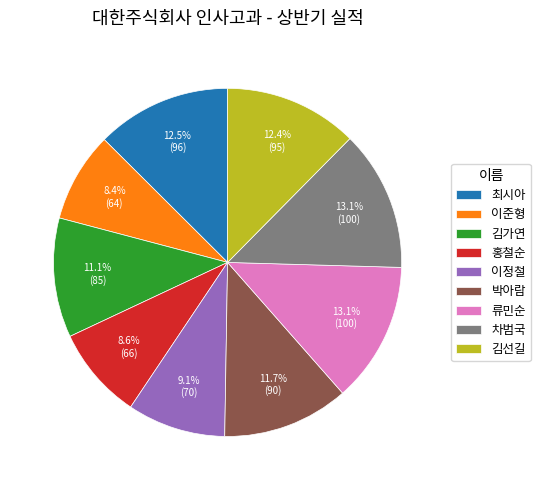

Is there any slice that represents more than half of the pie?

No